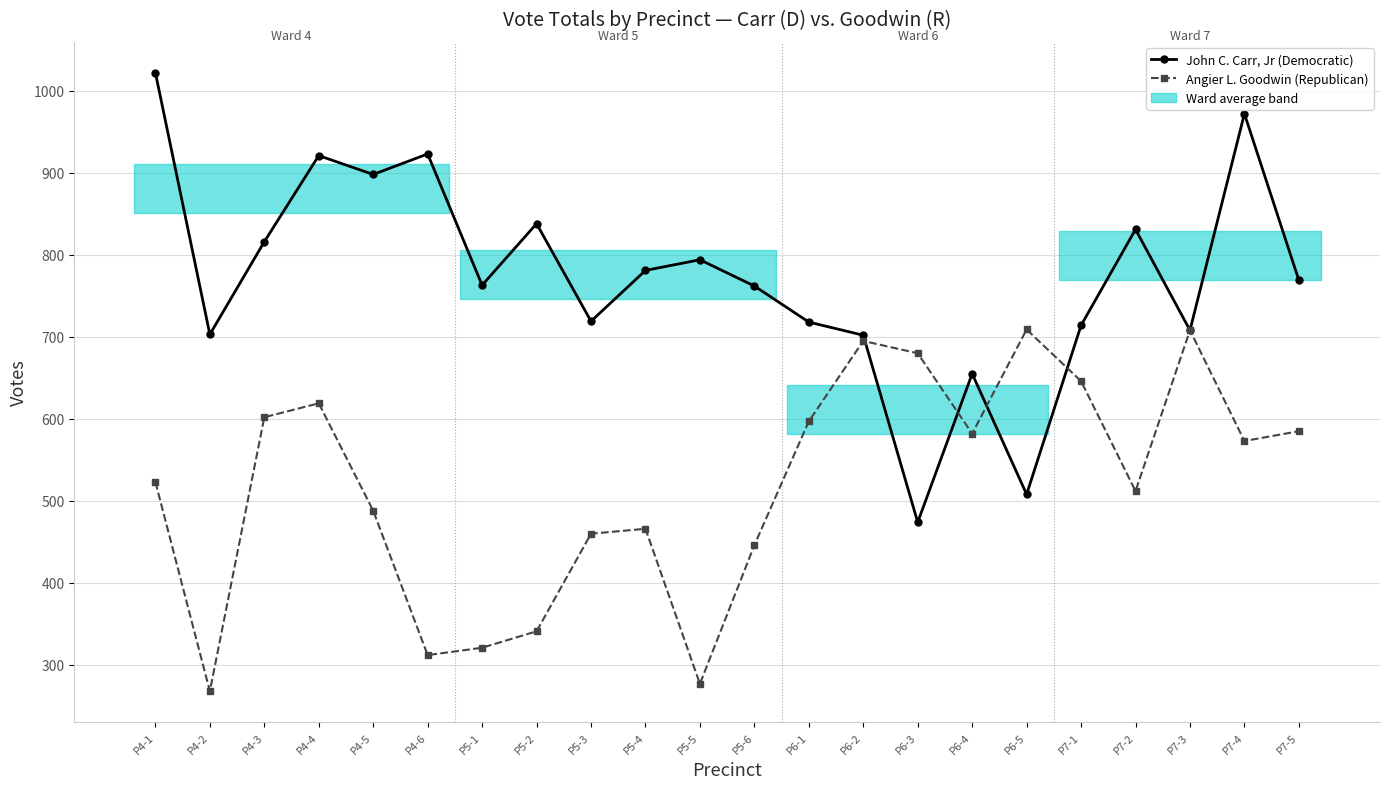

How many lines are shown in the chart?

2